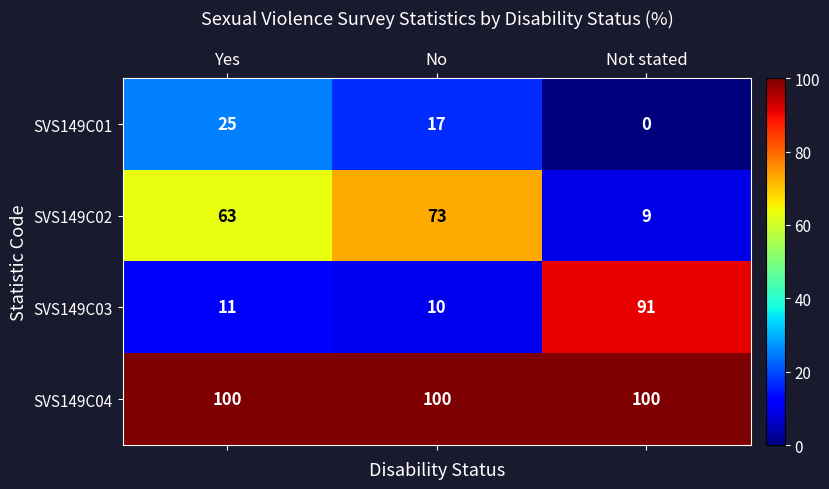

Which series changed the most between Yes and Not stated?

SVS149C03